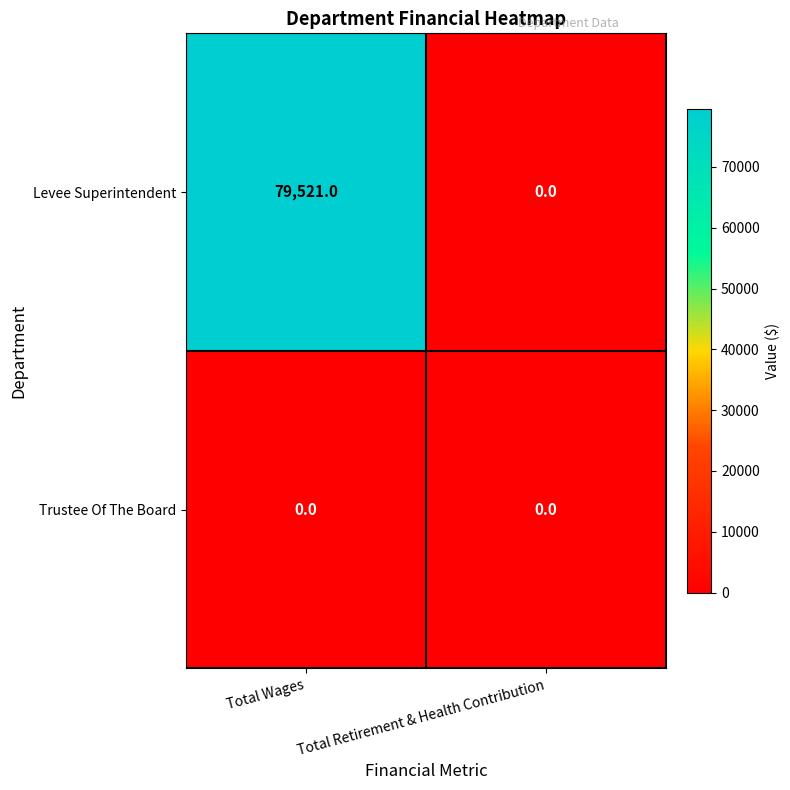

At how many categories does at least one series exceed 68325?

1